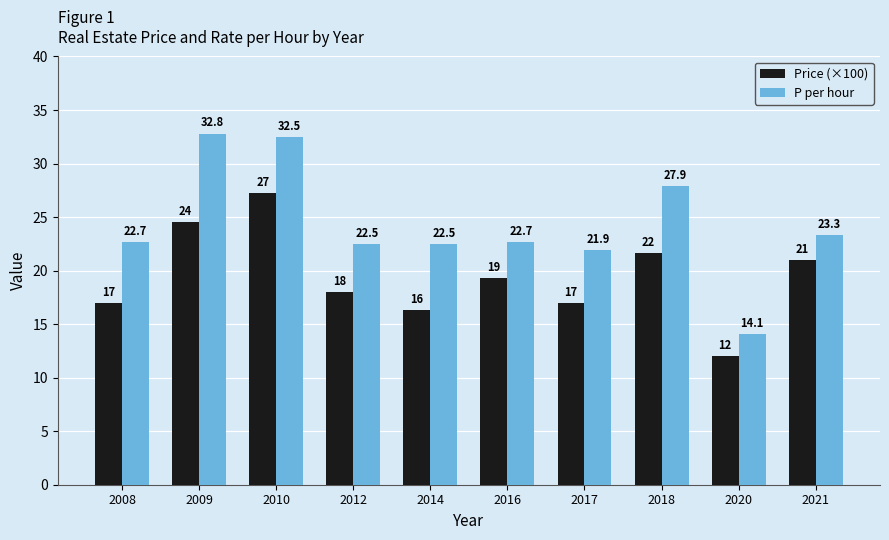

Where does the Price (×100) series first go above 19?

2009